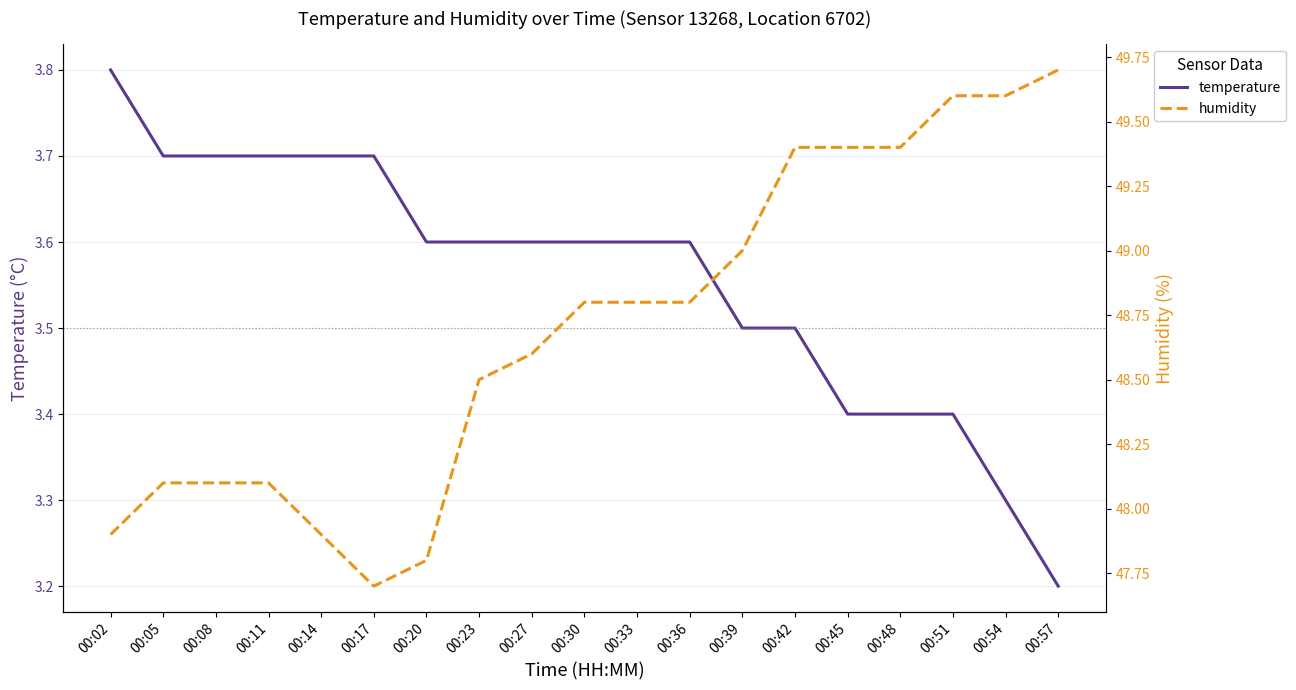

What is the minimum value shown in the chart?

3.2